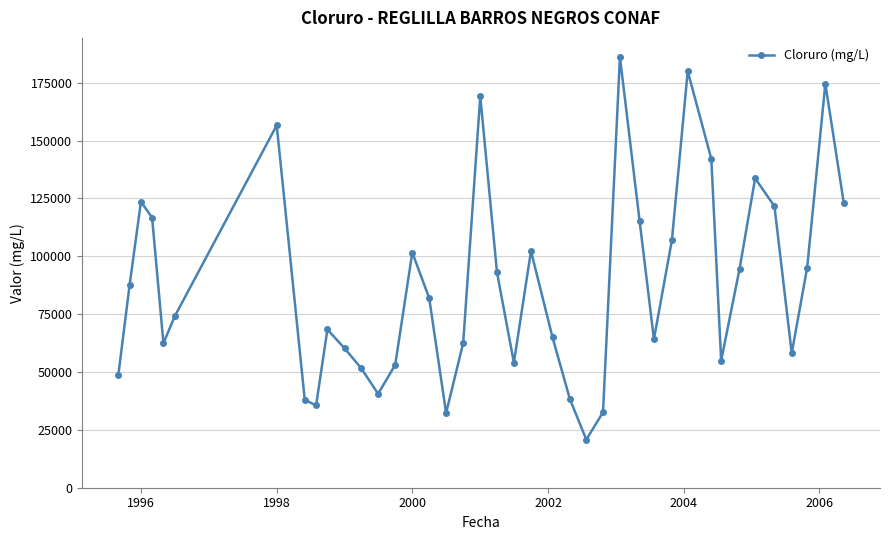

What is the value of the 4th point from the left?

116737.0